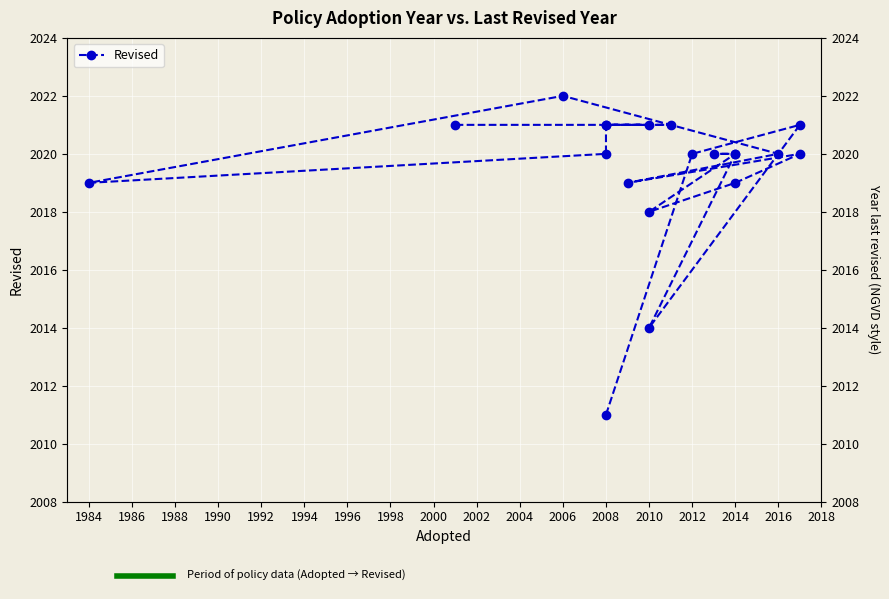

Is it true that the value at 2000 is 3305?

False